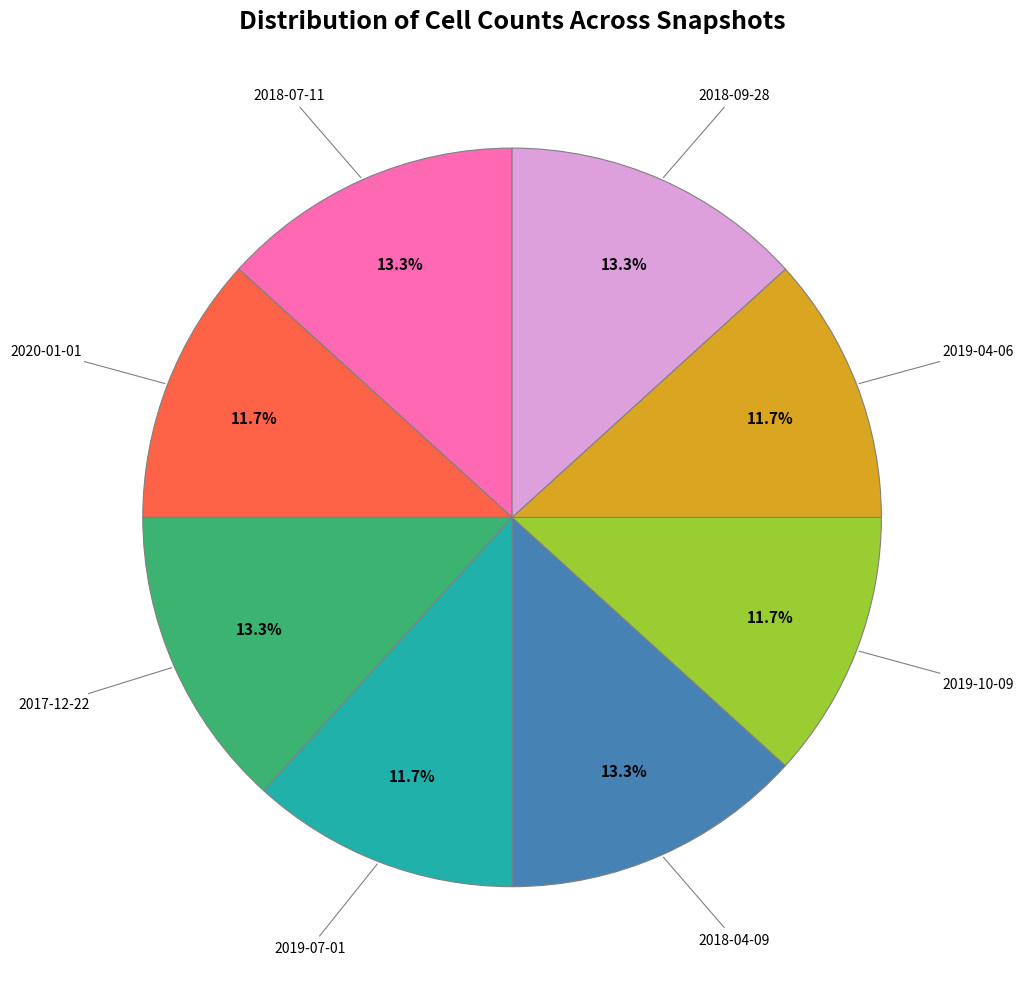

What percentage is the 2019-04-06 slice, to the nearest percent?

12%